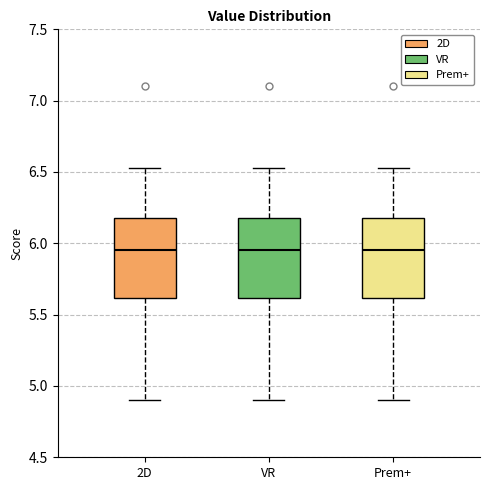

Reading left to right, transcribe this box plot: for each box, give where its median line is, the range the box spans, and where its two whiskers end, as read against the y-axis. The values are not printed on the chart, so give them approximately, as read against the axis.

2D: median 5.95, box 5.60 to 6.20, whiskers 4.90 to 6.55
VR: median 5.95, box 5.60 to 6.20, whiskers 4.90 to 6.55
Prem+: median 5.95, box 5.60 to 6.20, whiskers 4.90 to 6.55